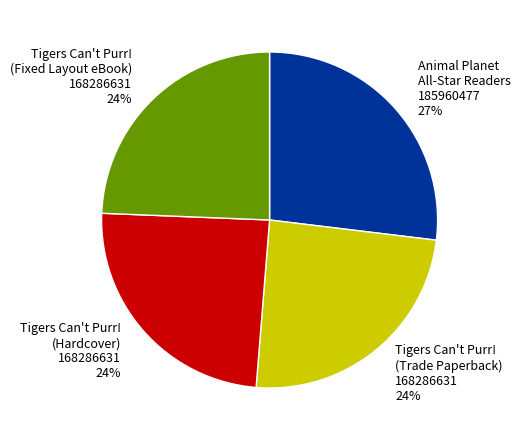

What is the ratio of the value at Animal Planet All-Star Readers to the value at Tigers Can't Purr! (Fixed Layout eBook)?

1.1